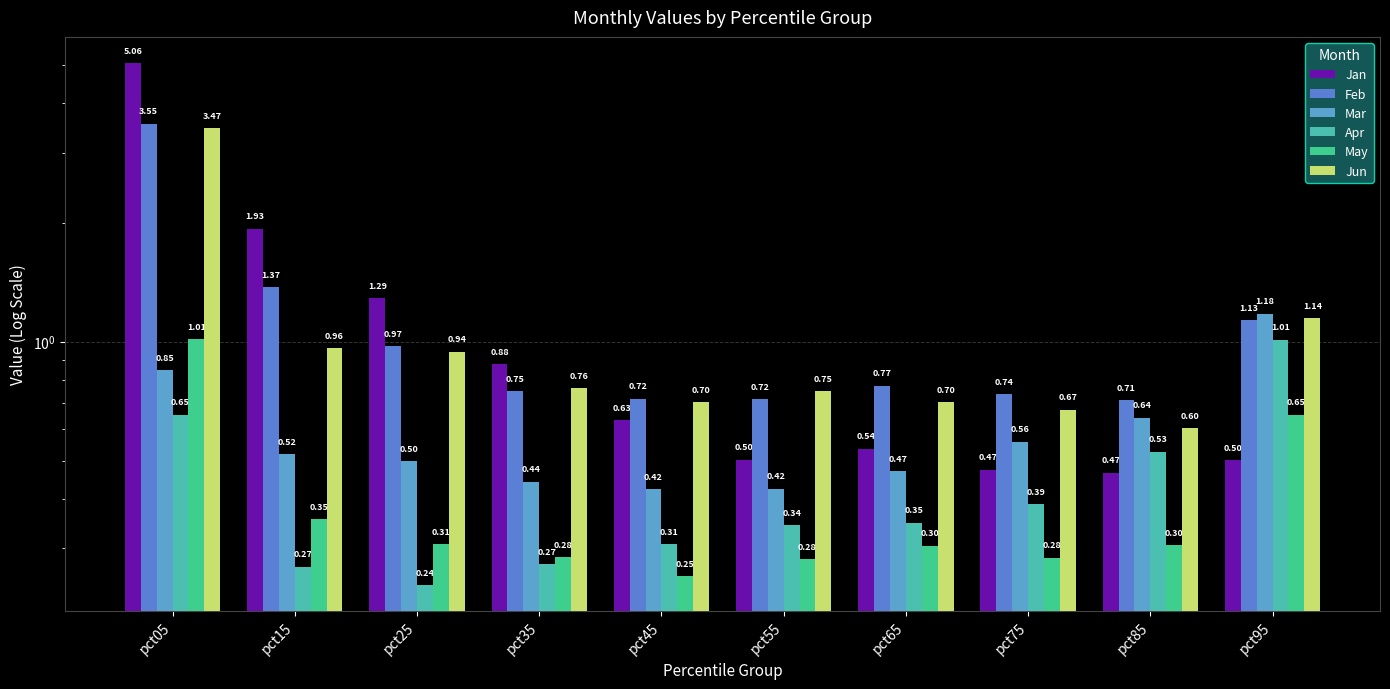

The Mar series shows 1.9 at pct95. True or false?

False